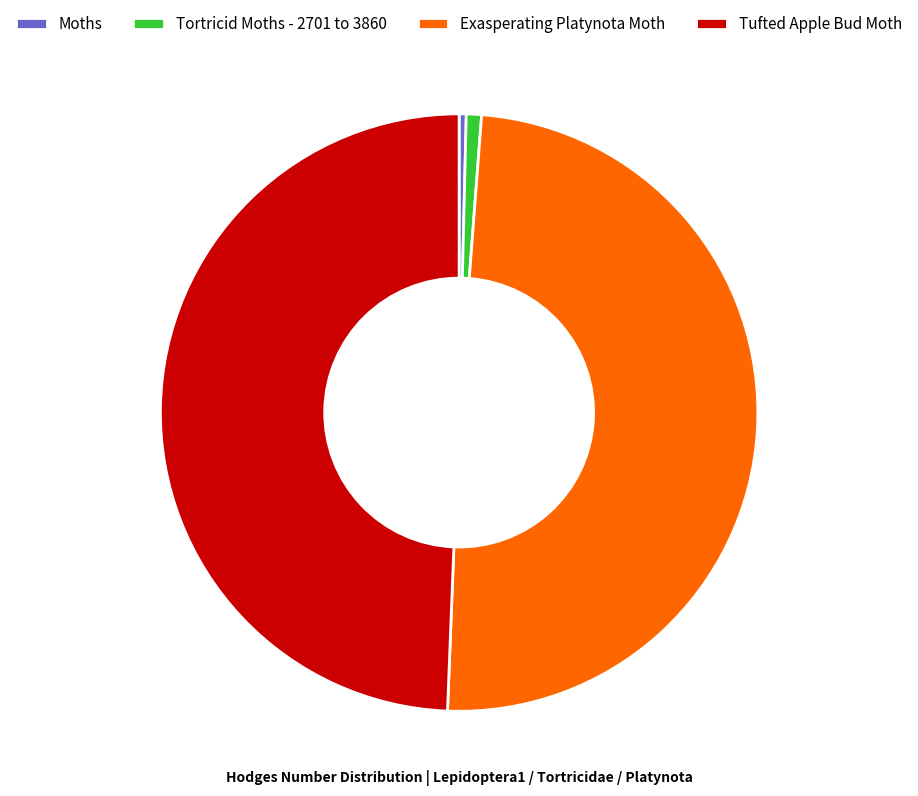

Is Moths the majority of the pie?

No